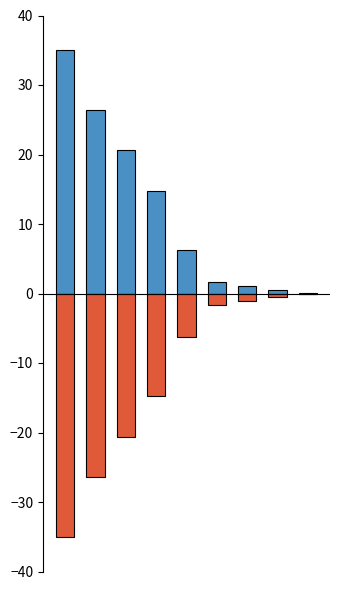

Which series has the largest total across all categories?

Витрати